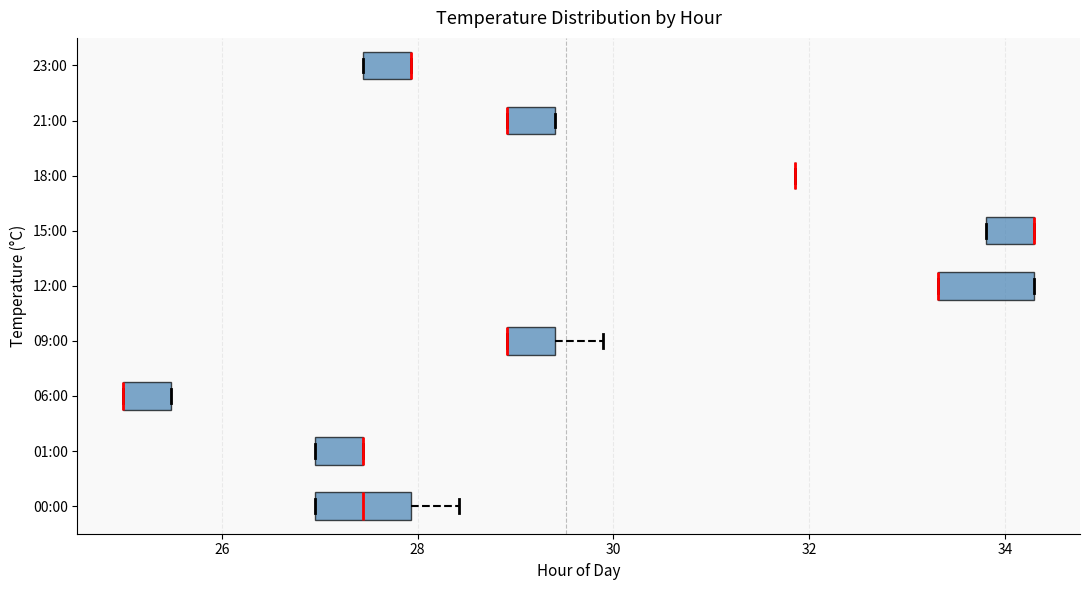

Reading bottom to top, read every box against the x-axis: the position of its median line, the range the box covers, and the ends of its whiskers. The values are not printed on the chart, so give them approximately, as read against the axis.

00:00: median 27.4, box 27.0 to 28.0, whiskers 27.0 to 28.4
01:00: median 27.4 (drawn on the box's right edge), box 27.0 to 27.4, whiskers 27.0 to 27.4
06:00: median 25.0 (drawn on the box's left edge), box 25.0 to 25.4, whiskers 25.0 to 25.4
09:00: median 29.0 (drawn on the box's left edge), box 29.0 to 29.4, whiskers 29.0 to 29.8
12:00: median 33.4 (drawn on the box's left edge), box 33.4 to 34.4, whiskers 33.4 to 34.4
15:00: median 34.4 (drawn on the box's right edge), box 33.8 to 34.4, whiskers 33.8 to 34.4
18:00: box collapsed to a line at 31.8, whiskers 31.8 to 31.8
21:00: median 29.0 (drawn on the box's left edge), box 29.0 to 29.4, whiskers 29.0 to 29.4
23:00: median 28.0 (drawn on the box's right edge), box 27.4 to 28.0, whiskers 27.4 to 28.0